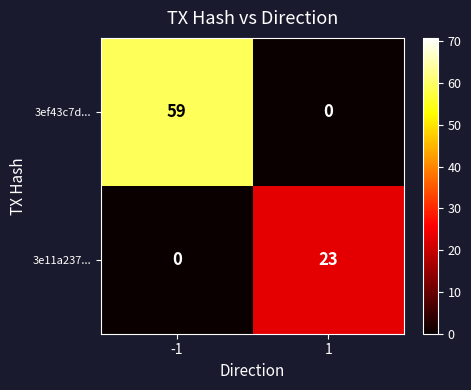

Which series has the widest spread of values?

3ef43c7d...